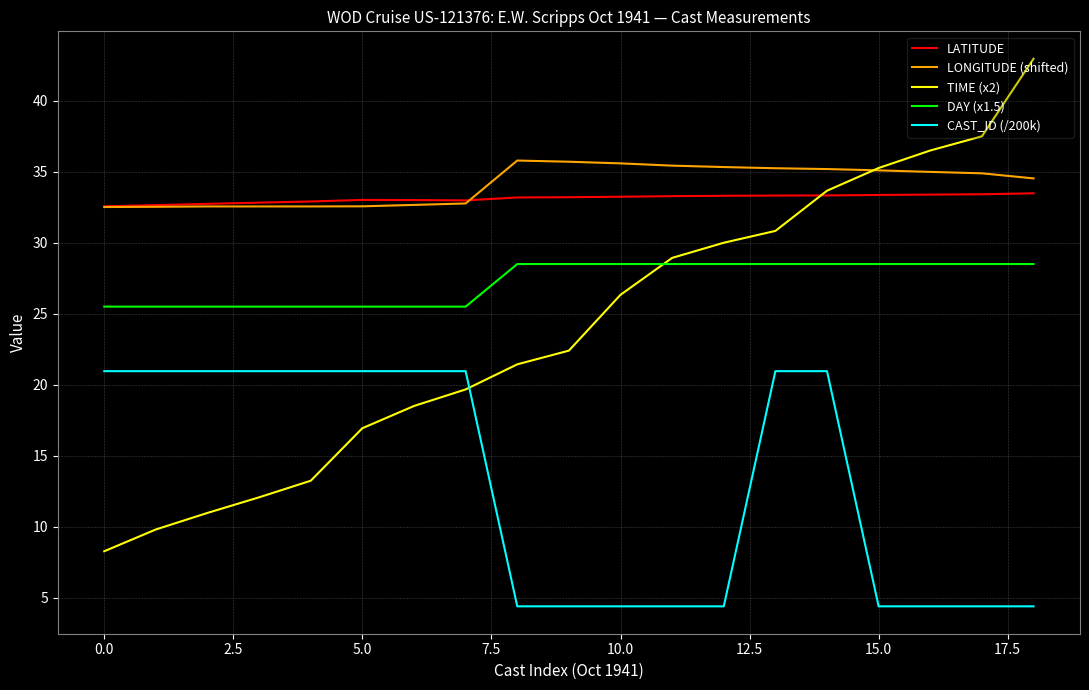

List the series in order of their peak value, lowest first.

CAST_ID (/200k), DAY (x1.5), LATITUDE, LONGITUDE (shifted), TIME (x2)